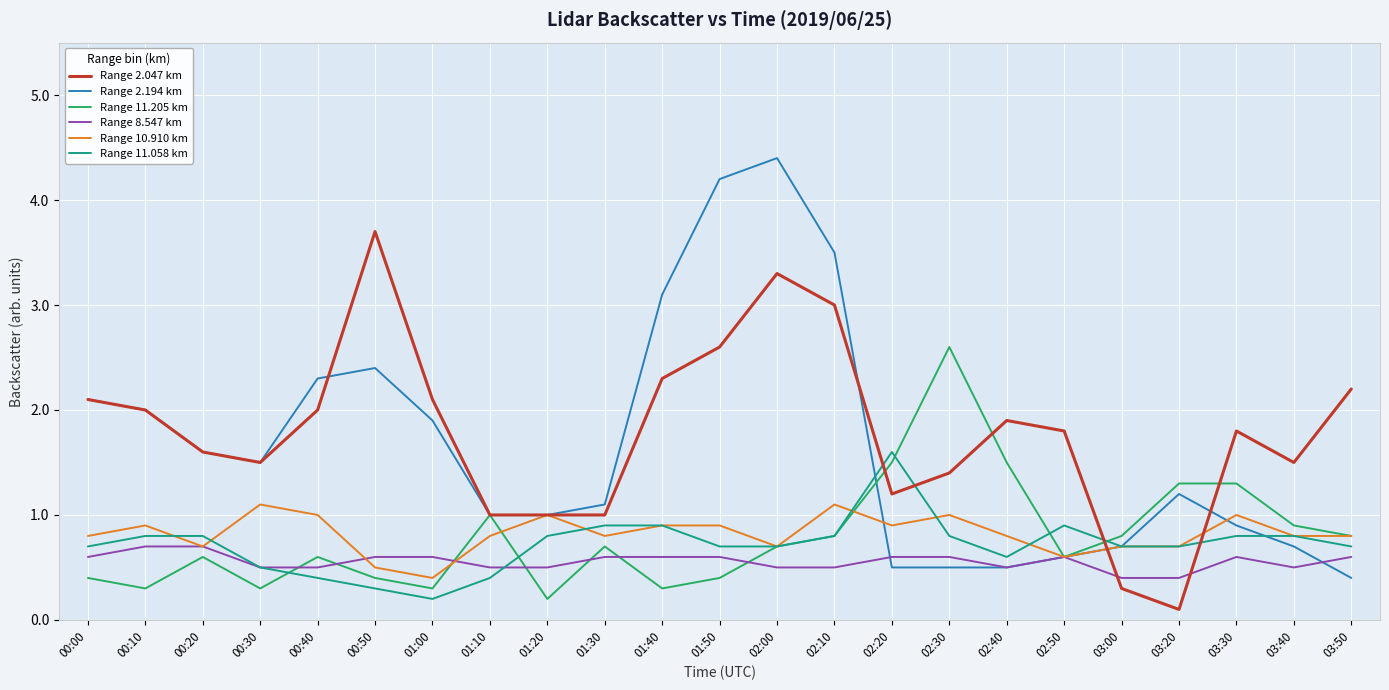

At which label is Range 2.194 km closest to 2?

00:10